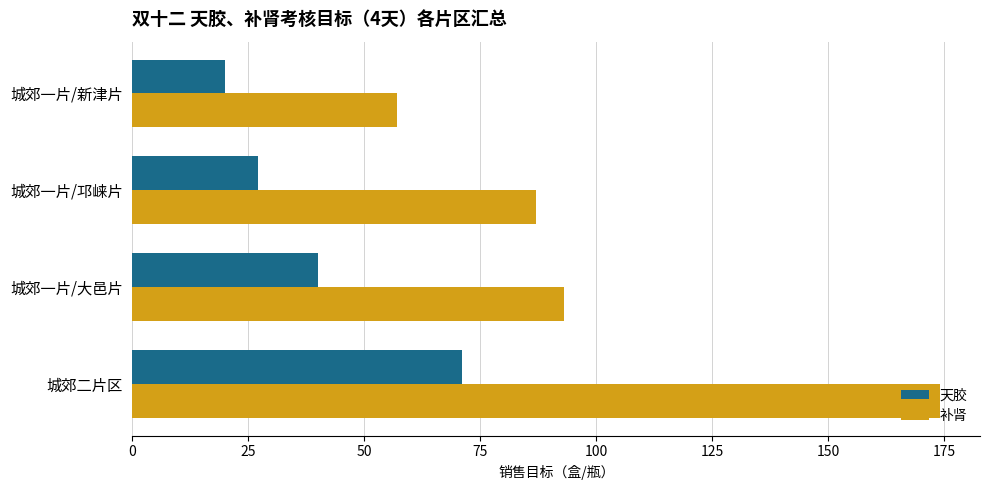

At which label is 补肾 closest to 115?

城郊一片/大邑片